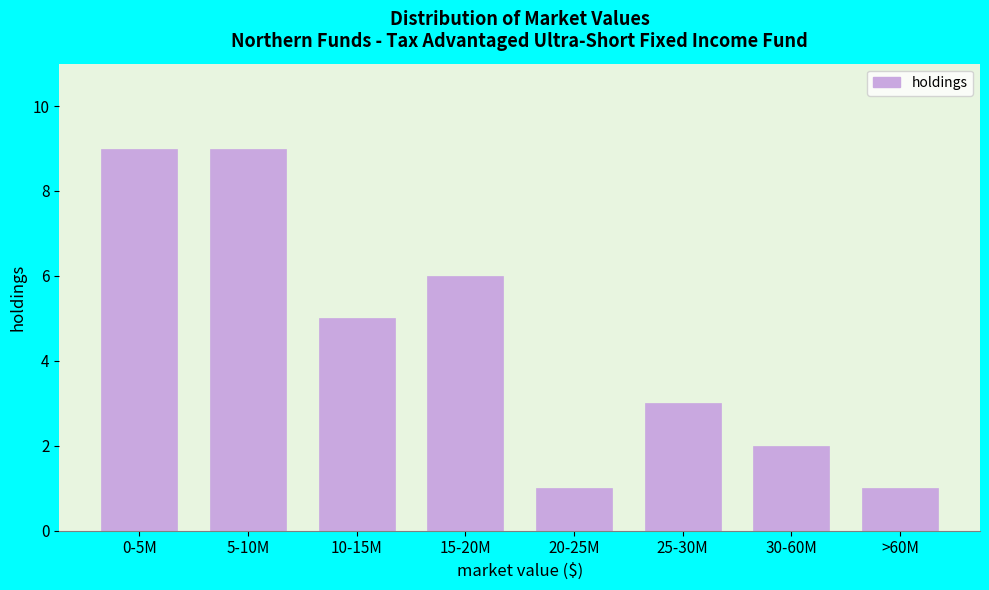

Reading right to left, transcribe all the data shown in this chart.

>60M=1	30-60M=2	25-30M=3	20-25M=1	15-20M=6	10-15M=5	5-10M=9	0-5M=9